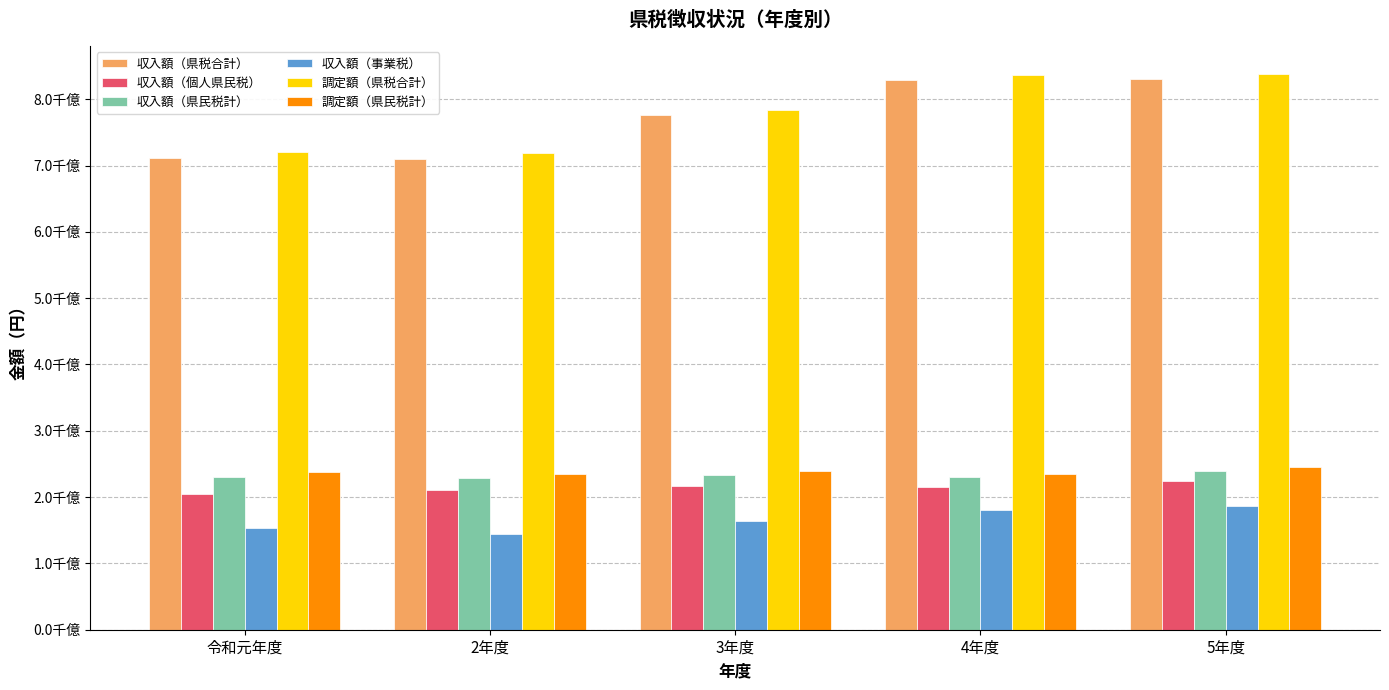

Which has a higher value, 3年度 or 4年度?

4年度